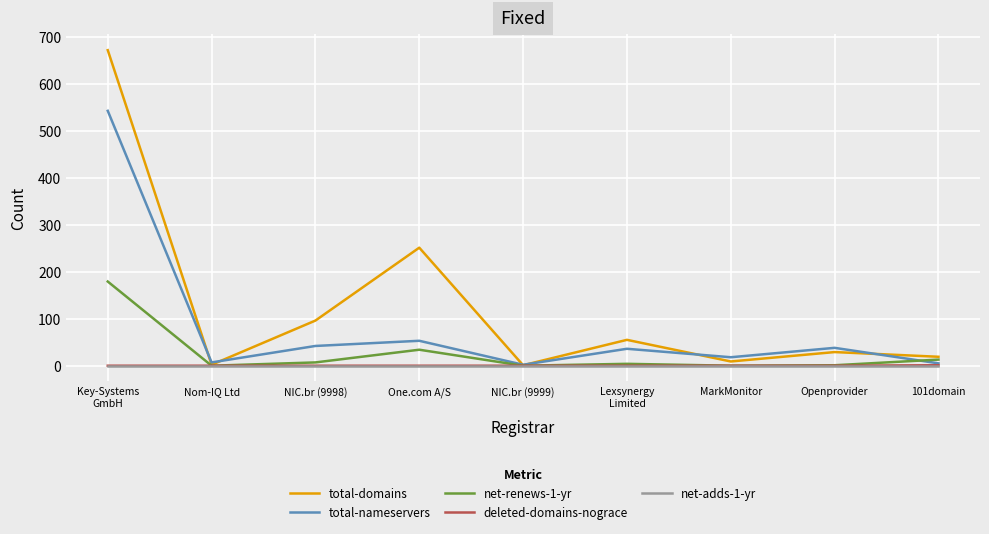

Is the value of net-renews-1-yr at NIC.br (9998) greater than the value of total-nameservers at Lexsynergy
Limited?

No